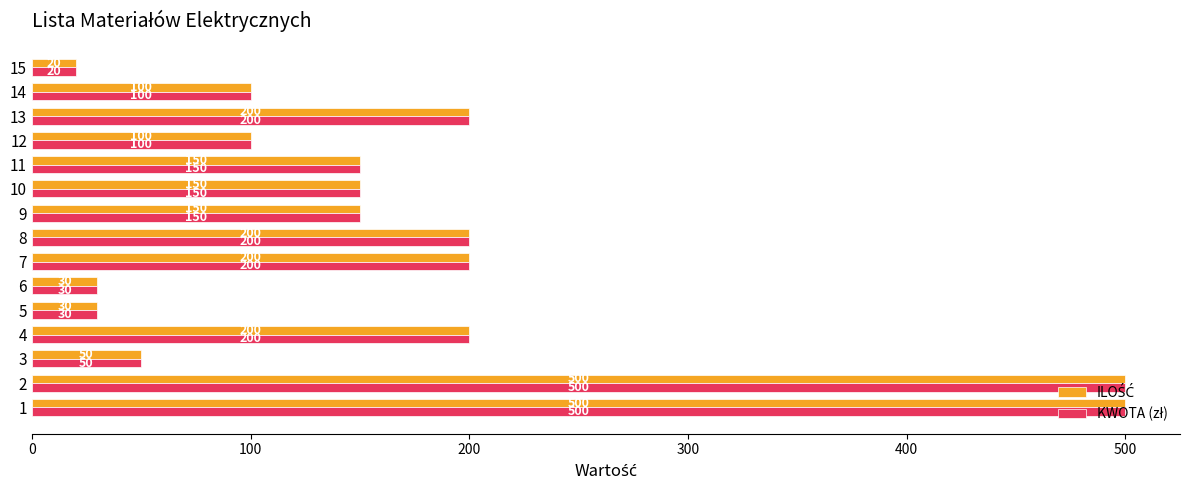

What is the greatest value displayed?

500